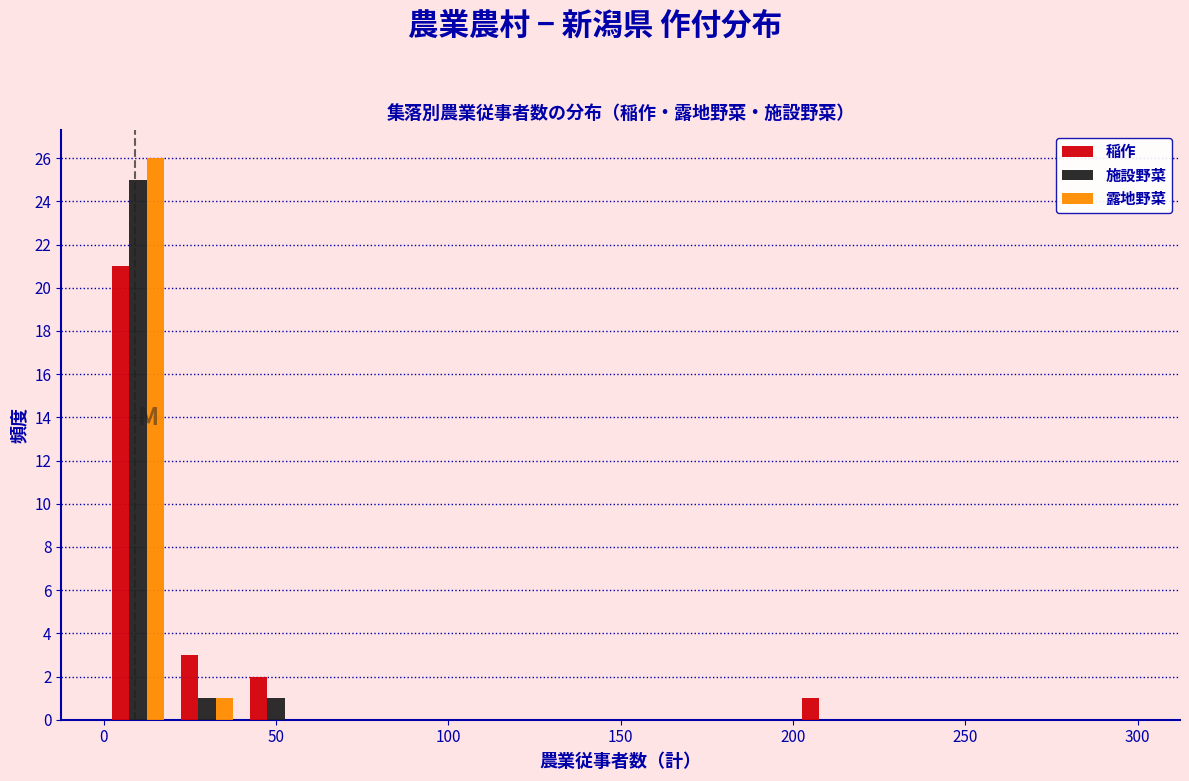

In the 稲作 series, which range on the x-axis has the tallest bar?

0 to 20